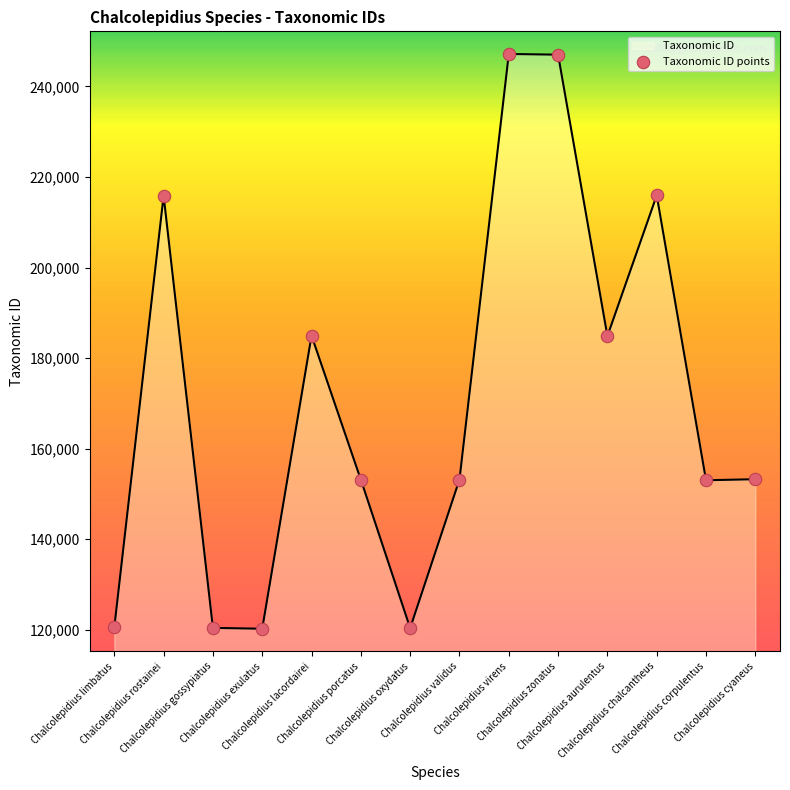

What is the difference between the maximum and minimum values?

126998.0